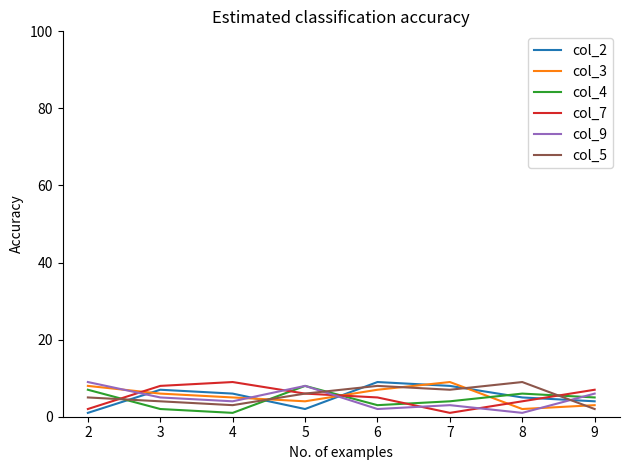

What are all the series names shown in the legend?

col_2, col_3, col_4, col_7, col_9, col_5